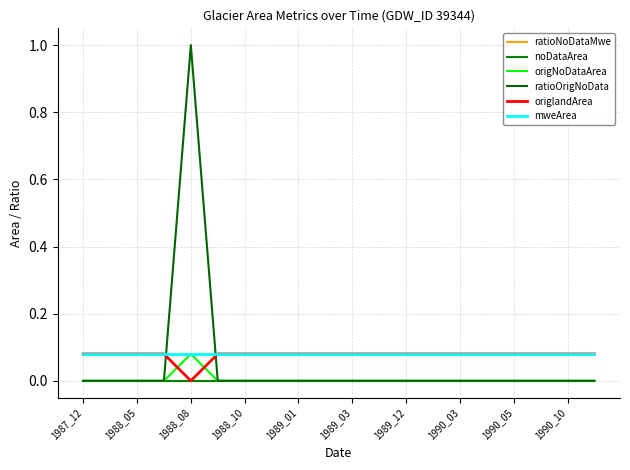

Is this an area chart (filled region under the line)?

No